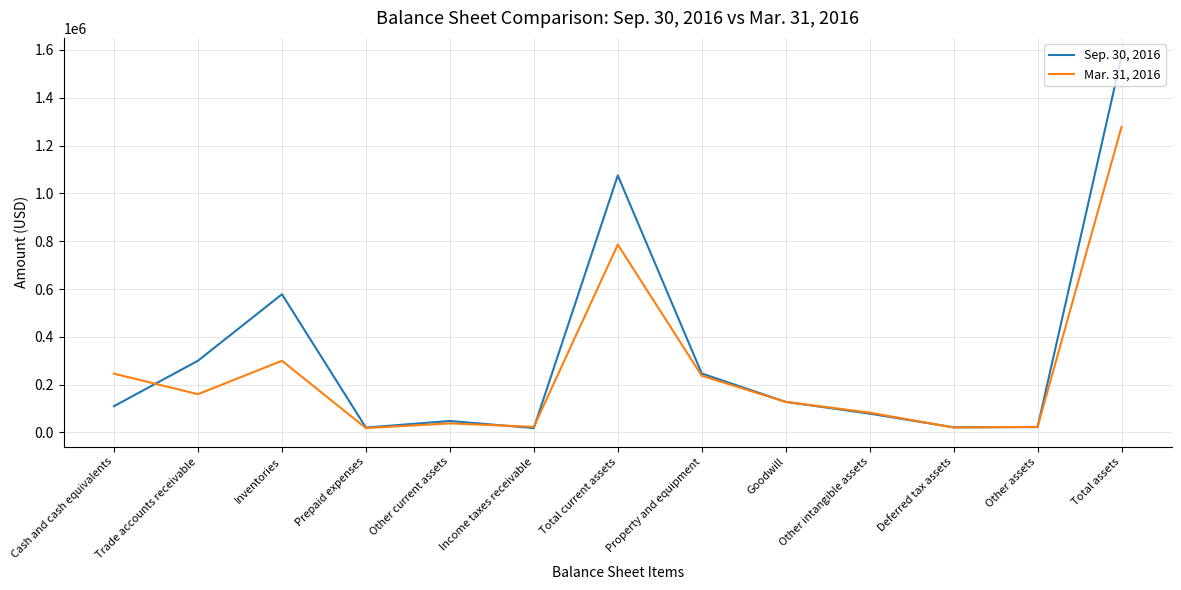

Does the chart display data point markers on the line(s)?

No